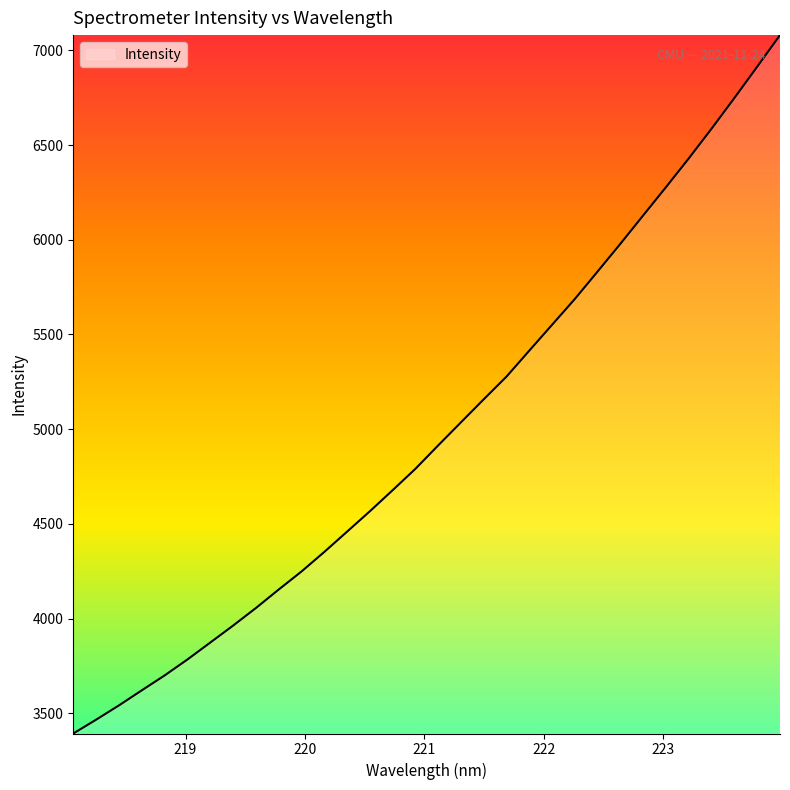

What is the maximum value shown in the chart?

7080.7